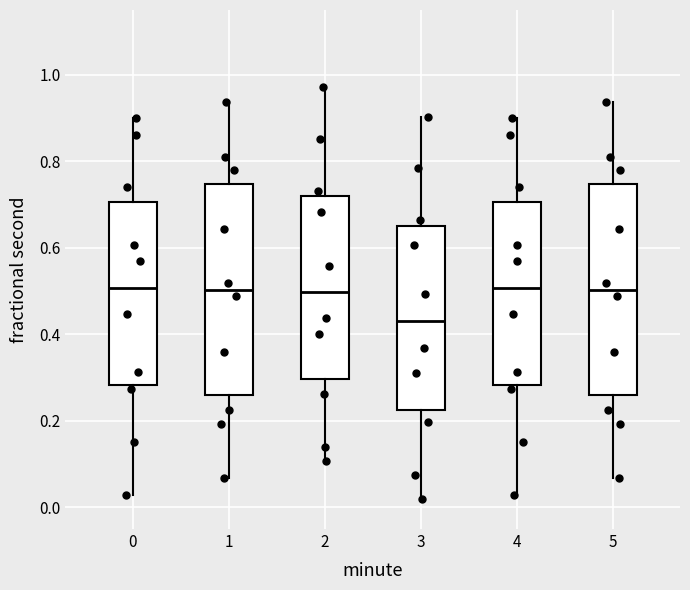

Reading left to right, read every box against the y-axis: the position of its median line, the range the box covers, and the ends of its whiskers. The values are not printed on the chart, so give them approximately, as read against the axis.

0: median 0.50, box 0.28 to 0.70, whiskers 0.02 to 0.90
1: median 0.50, box 0.26 to 0.74, whiskers 0.06 to 0.94
2: median 0.50, box 0.30 to 0.72, whiskers 0.10 to 0.98
3: median 0.44, box 0.22 to 0.64, whiskers 0.02 to 0.90
4: median 0.50, box 0.28 to 0.70, whiskers 0.02 to 0.90
5: median 0.50, box 0.26 to 0.74, whiskers 0.06 to 0.94